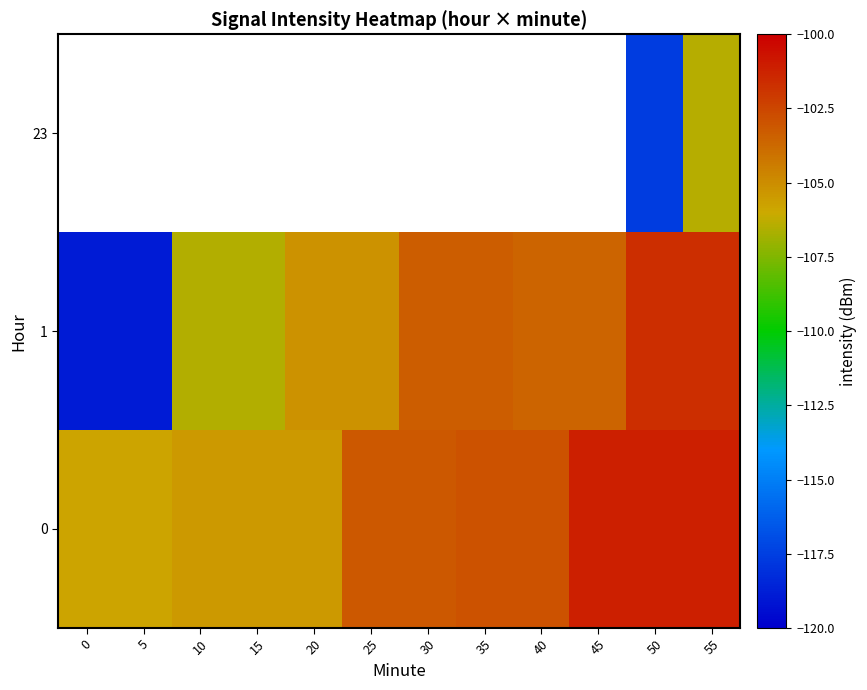

What is the average value of the 1 series?

-106.5